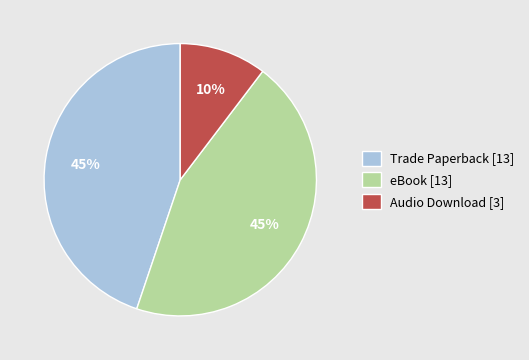

To the nearest percent, what is the combined percentage of Audio Download [3] and Trade Paperback [13]?

55%